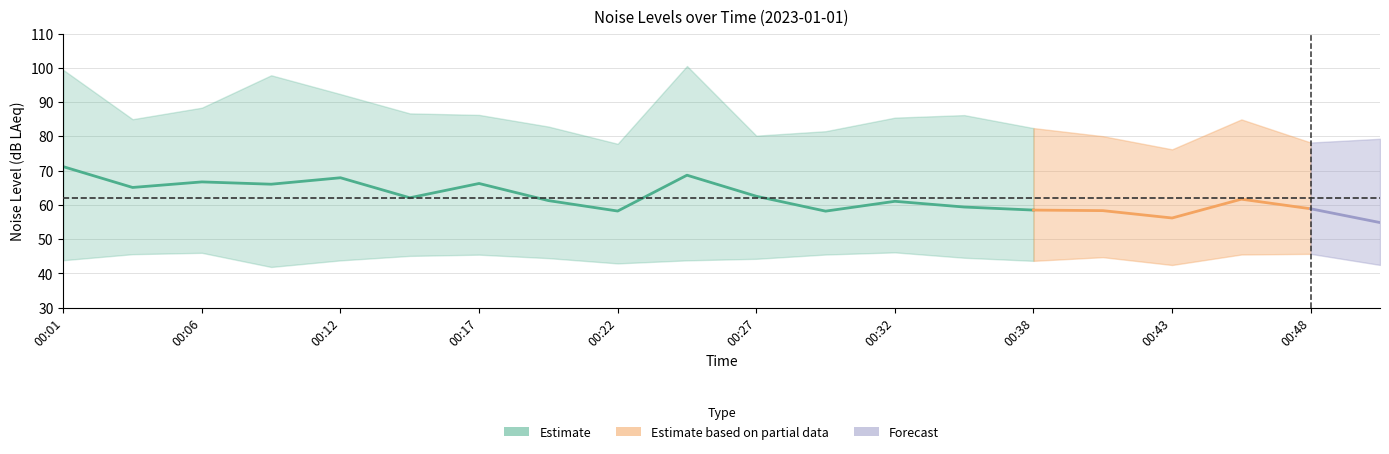

How many lines are shown in the chart?

3